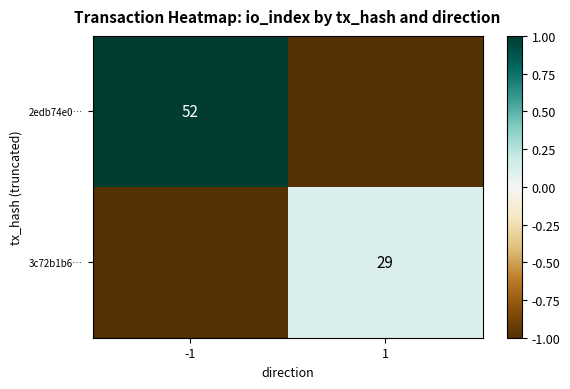

The value of 3c72b1b6… at 1 is 52. True or false?

False